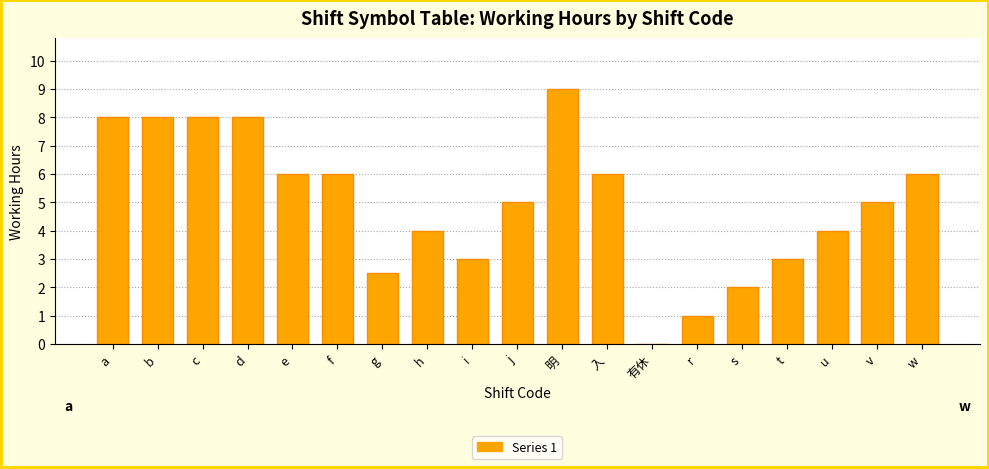

What is the sum of all values?

94.5